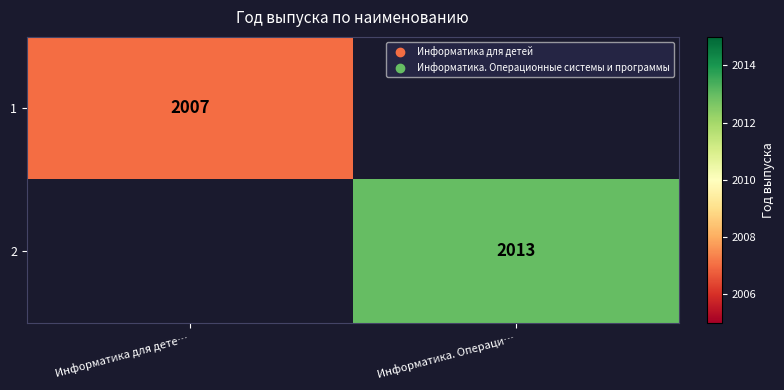

Between Информатика для дете… and Информатика. Операци…, which is larger?

Информатика. Операци…